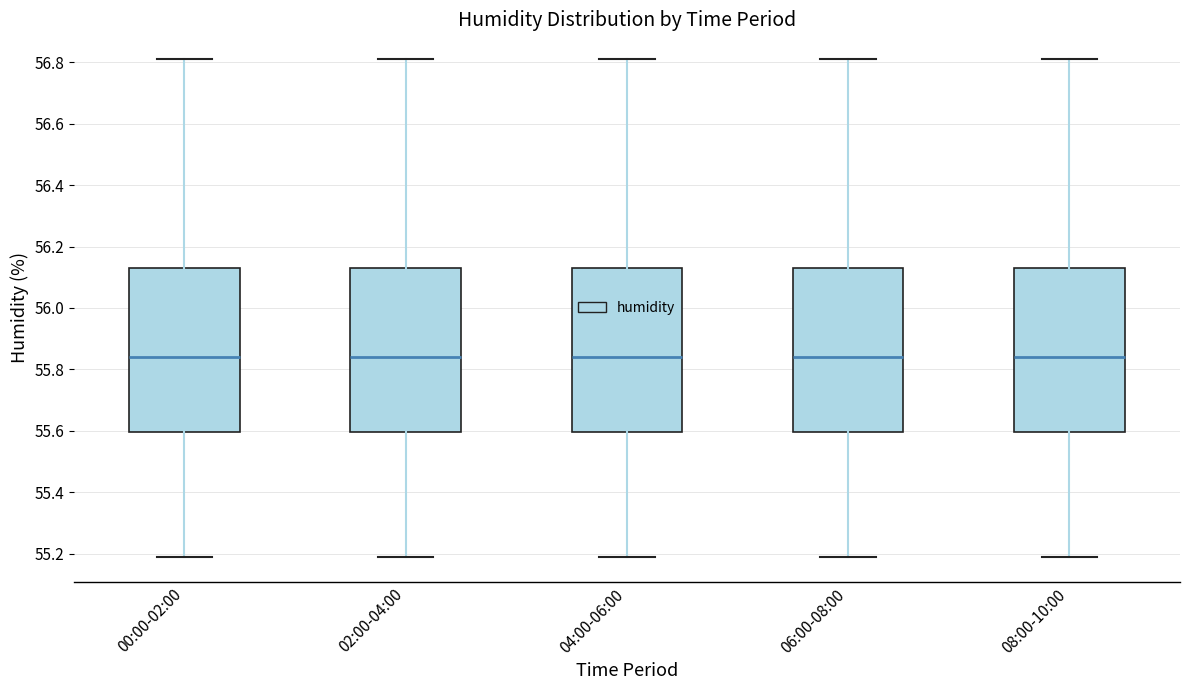

Reading left to right, read every box against the y-axis: the position of its median line, the range the box covers, and the ends of its whiskers. The values are not printed on the chart, so give them approximately, as read against the axis.

00:00-02:00: median 55.84, box 55.60 to 56.14, whiskers 55.20 to 56.82
02:00-04:00: median 55.84, box 55.60 to 56.14, whiskers 55.20 to 56.82
04:00-06:00: median 55.84, box 55.60 to 56.14, whiskers 55.20 to 56.82
06:00-08:00: median 55.84, box 55.60 to 56.14, whiskers 55.20 to 56.82
08:00-10:00: median 55.84, box 55.60 to 56.14, whiskers 55.20 to 56.82